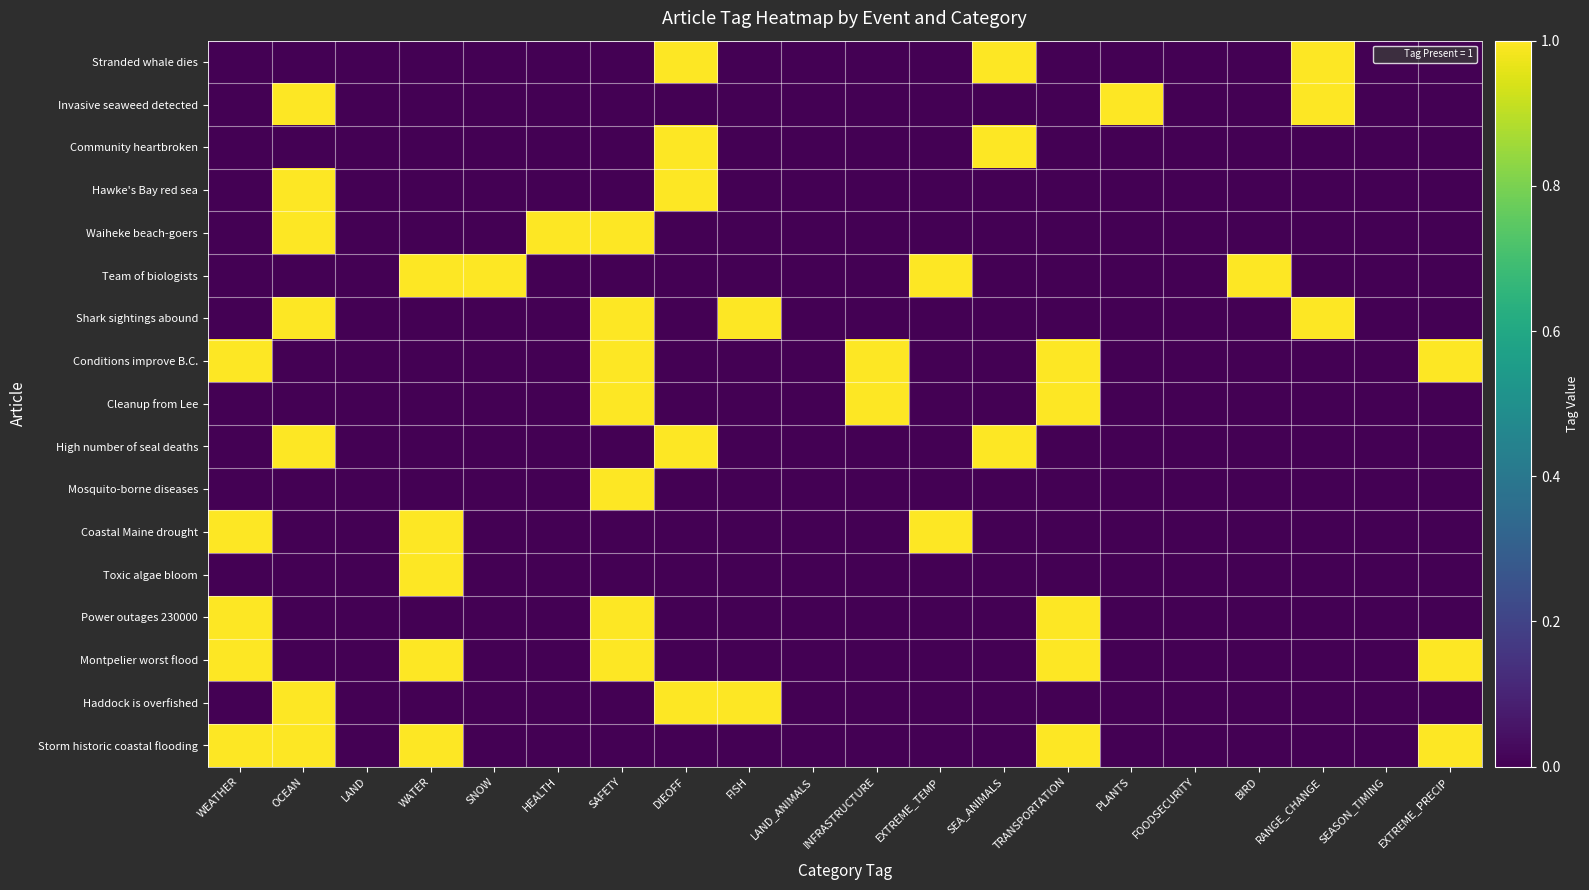

Reading left to right, what are all the values shown in this chart?

Stranded whale dies: WEATHER=0	OCEAN=0	LAND=0	WATER=0	SNOW=0	HEALTH=0	SAFETY=0	DIEOFF=1	FISH=0	LAND_ANIMALS=0	INFRASTRUCTURE=0	EXTREME_TEMP=0	SEA_ANIMALS=1	TRANSPORTATION=0	PLANTS=0	FOODSECURITY=0	BIRD=0	RANGE_CHANGE=1	SEASON_TIMING=0	EXTREME_PRECIP=0
Invasive seaweed detected: WEATHER=0	OCEAN=1	LAND=0	WATER=0	SNOW=0	HEALTH=0	SAFETY=0	DIEOFF=0	FISH=0	LAND_ANIMALS=0	INFRASTRUCTURE=0	EXTREME_TEMP=0	SEA_ANIMALS=0	TRANSPORTATION=0	PLANTS=1	FOODSECURITY=0	BIRD=0	RANGE_CHANGE=1	SEASON_TIMING=0	EXTREME_PRECIP=0
Community heartbroken: WEATHER=0	OCEAN=0	LAND=0	WATER=0	SNOW=0	HEALTH=0	SAFETY=0	DIEOFF=1	FISH=0	LAND_ANIMALS=0	INFRASTRUCTURE=0	EXTREME_TEMP=0	SEA_ANIMALS=1	TRANSPORTATION=0	PLANTS=0	FOODSECURITY=0	BIRD=0	RANGE_CHANGE=0	SEASON_TIMING=0	EXTREME_PRECIP=0
Hawke's Bay red sea: WEATHER=0	OCEAN=1	LAND=0	WATER=0	SNOW=0	HEALTH=0	SAFETY=0	DIEOFF=1	FISH=0	LAND_ANIMALS=0	INFRASTRUCTURE=0	EXTREME_TEMP=0	SEA_ANIMALS=0	TRANSPORTATION=0	PLANTS=0	FOODSECURITY=0	BIRD=0	RANGE_CHANGE=0	SEASON_TIMING=0	EXTREME_PRECIP=0
Waiheke beach-goers: WEATHER=0	OCEAN=1	LAND=0	WATER=0	SNOW=0	HEALTH=1	SAFETY=1	DIEOFF=0	FISH=0	LAND_ANIMALS=0	INFRASTRUCTURE=0	EXTREME_TEMP=0	SEA_ANIMALS=0	TRANSPORTATION=0	PLANTS=0	FOODSECURITY=0	BIRD=0	RANGE_CHANGE=0	SEASON_TIMING=0	EXTREME_PRECIP=0
Team of biologists: WEATHER=0	OCEAN=0	LAND=0	WATER=1	SNOW=1	HEALTH=0	SAFETY=0	DIEOFF=0	FISH=0	LAND_ANIMALS=0	INFRASTRUCTURE=0	EXTREME_TEMP=1	SEA_ANIMALS=0	TRANSPORTATION=0	PLANTS=0	FOODSECURITY=0	BIRD=1	RANGE_CHANGE=0	SEASON_TIMING=0	EXTREME_PRECIP=0
Shark sightings abound: WEATHER=0	OCEAN=1	LAND=0	WATER=0	SNOW=0	HEALTH=0	SAFETY=1	DIEOFF=0	FISH=1	LAND_ANIMALS=0	INFRASTRUCTURE=0	EXTREME_TEMP=0	SEA_ANIMALS=0	TRANSPORTATION=0	PLANTS=0	FOODSECURITY=0	BIRD=0	RANGE_CHANGE=1	SEASON_TIMING=0	EXTREME_PRECIP=0
Conditions improve B.C.: WEATHER=1	OCEAN=0	LAND=0	WATER=0	SNOW=0	HEALTH=0	SAFETY=1	DIEOFF=0	FISH=0	LAND_ANIMALS=0	INFRASTRUCTURE=1	EXTREME_TEMP=0	SEA_ANIMALS=0	TRANSPORTATION=1	PLANTS=0	FOODSECURITY=0	BIRD=0	RANGE_CHANGE=0	SEASON_TIMING=0	EXTREME_PRECIP=1
Cleanup from Lee: WEATHER=0	OCEAN=0	LAND=0	WATER=0	SNOW=0	HEALTH=0	SAFETY=1	DIEOFF=0	FISH=0	LAND_ANIMALS=0	INFRASTRUCTURE=1	EXTREME_TEMP=0	SEA_ANIMALS=0	TRANSPORTATION=1	PLANTS=0	FOODSECURITY=0	BIRD=0	RANGE_CHANGE=0	SEASON_TIMING=0	EXTREME_PRECIP=0
High number of seal deaths: WEATHER=0	OCEAN=1	LAND=0	WATER=0	SNOW=0	HEALTH=0	SAFETY=0	DIEOFF=1	FISH=0	LAND_ANIMALS=0	INFRASTRUCTURE=0	EXTREME_TEMP=0	SEA_ANIMALS=1	TRANSPORTATION=0	PLANTS=0	FOODSECURITY=0	BIRD=0	RANGE_CHANGE=0	SEASON_TIMING=0	EXTREME_PRECIP=0
Mosquito-borne diseases: WEATHER=0	OCEAN=0	LAND=0	WATER=0	SNOW=0	HEALTH=0	SAFETY=1	DIEOFF=0	FISH=0	LAND_ANIMALS=0	INFRASTRUCTURE=0	EXTREME_TEMP=0	SEA_ANIMALS=0	TRANSPORTATION=0	PLANTS=0	FOODSECURITY=0	BIRD=0	RANGE_CHANGE=0	SEASON_TIMING=0	EXTREME_PRECIP=0
Coastal Maine drought: WEATHER=1	OCEAN=0	LAND=0	WATER=1	SNOW=0	HEALTH=0	SAFETY=0	DIEOFF=0	FISH=0	LAND_ANIMALS=0	INFRASTRUCTURE=0	EXTREME_TEMP=1	SEA_ANIMALS=0	TRANSPORTATION=0	PLANTS=0	FOODSECURITY=0	BIRD=0	RANGE_CHANGE=0	SEASON_TIMING=0	EXTREME_PRECIP=0
Toxic algae bloom: WEATHER=0	OCEAN=0	LAND=0	WATER=1	SNOW=0	HEALTH=0	SAFETY=0	DIEOFF=0	FISH=0	LAND_ANIMALS=0	INFRASTRUCTURE=0	EXTREME_TEMP=0	SEA_ANIMALS=0	TRANSPORTATION=0	PLANTS=0	FOODSECURITY=0	BIRD=0	RANGE_CHANGE=0	SEASON_TIMING=0	EXTREME_PRECIP=0
Power outages 230000: WEATHER=1	OCEAN=0	LAND=0	WATER=0	SNOW=0	HEALTH=0	SAFETY=1	DIEOFF=0	FISH=0	LAND_ANIMALS=0	INFRASTRUCTURE=0	EXTREME_TEMP=0	SEA_ANIMALS=0	TRANSPORTATION=1	PLANTS=0	FOODSECURITY=0	BIRD=0	RANGE_CHANGE=0	SEASON_TIMING=0	EXTREME_PRECIP=0
Montpelier worst flood: WEATHER=1	OCEAN=0	LAND=0	WATER=1	SNOW=0	HEALTH=0	SAFETY=1	DIEOFF=0	FISH=0	LAND_ANIMALS=0	INFRASTRUCTURE=0	EXTREME_TEMP=0	SEA_ANIMALS=0	TRANSPORTATION=1	PLANTS=0	FOODSECURITY=0	BIRD=0	RANGE_CHANGE=0	SEASON_TIMING=0	EXTREME_PRECIP=1
Haddock is overfished: WEATHER=0	OCEAN=1	LAND=0	WATER=0	SNOW=0	HEALTH=0	SAFETY=0	DIEOFF=1	FISH=1	LAND_ANIMALS=0	INFRASTRUCTURE=0	EXTREME_TEMP=0	SEA_ANIMALS=0	TRANSPORTATION=0	PLANTS=0	FOODSECURITY=0	BIRD=0	RANGE_CHANGE=0	SEASON_TIMING=0	EXTREME_PRECIP=0
Storm historic coastal flooding: WEATHER=1	OCEAN=1	LAND=0	WATER=1	SNOW=0	HEALTH=0	SAFETY=0	DIEOFF=0	FISH=0	LAND_ANIMALS=0	INFRASTRUCTURE=0	EXTREME_TEMP=0	SEA_ANIMALS=0	TRANSPORTATION=1	PLANTS=0	FOODSECURITY=0	BIRD=0	RANGE_CHANGE=0	SEASON_TIMING=0	EXTREME_PRECIP=1